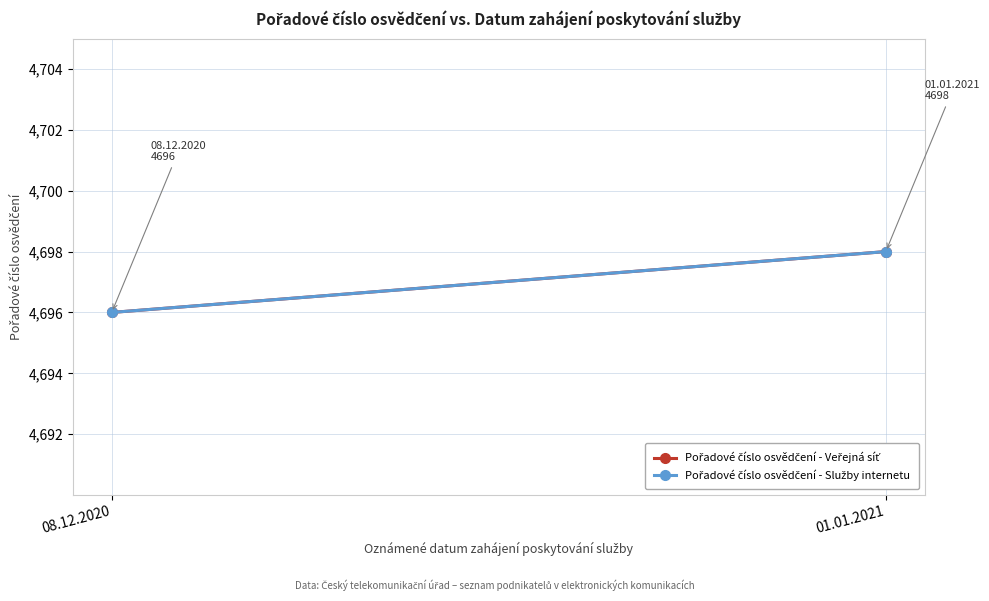

What position from the left is 01.01.2021?

2